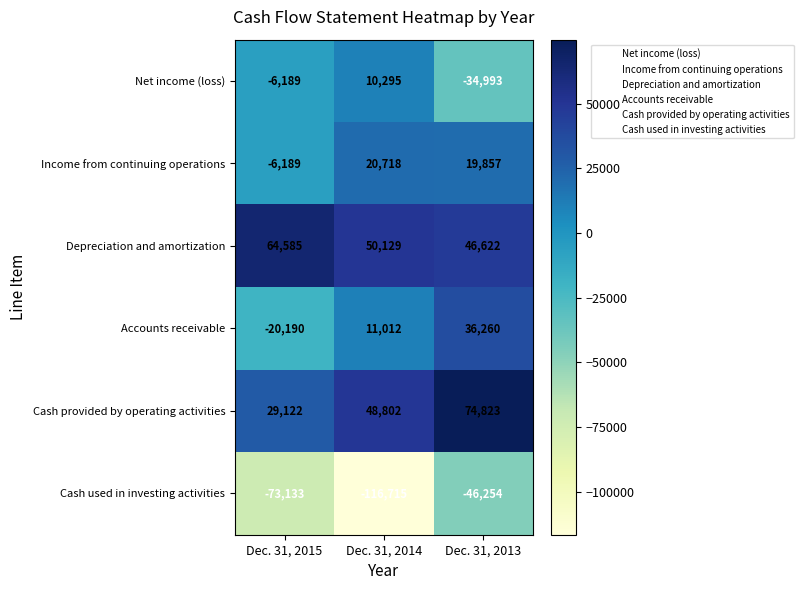

True or false: Cash provided by operating activities has a value of 29122 at Dec. 31, 2015.

True